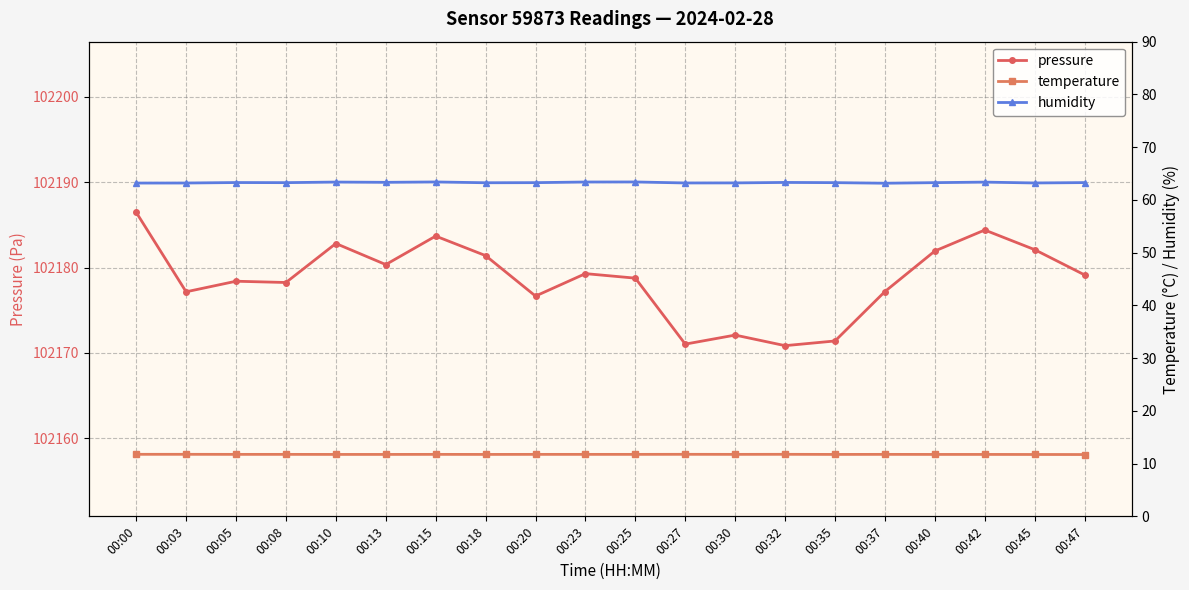

True or false: pressure and humidity intersect in this chart.

False